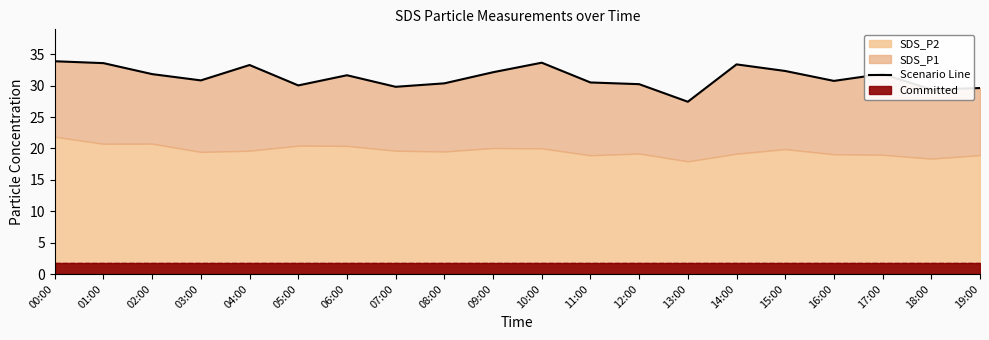

True or false: the data shows 57.2 at 17:00.

False